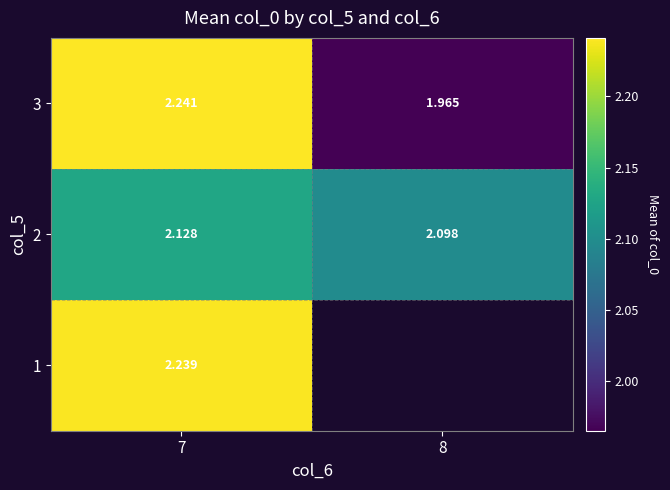

Is the value of 1 at 7 greater than the value of 2 at 7?

Yes